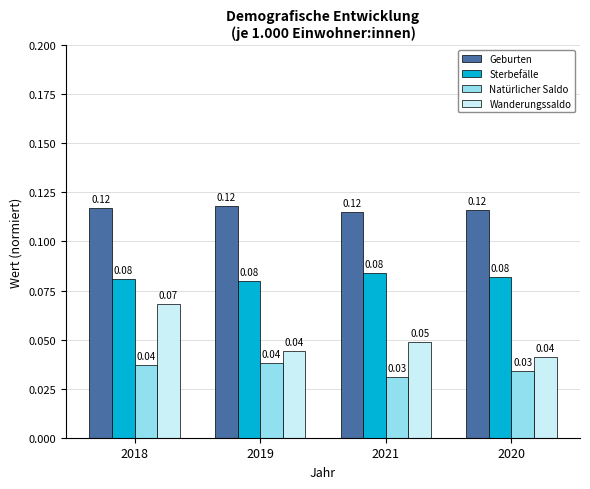

What are all the series names shown in the legend?

Geburten, Sterbefälle, Natürlicher Saldo, Wanderungssaldo